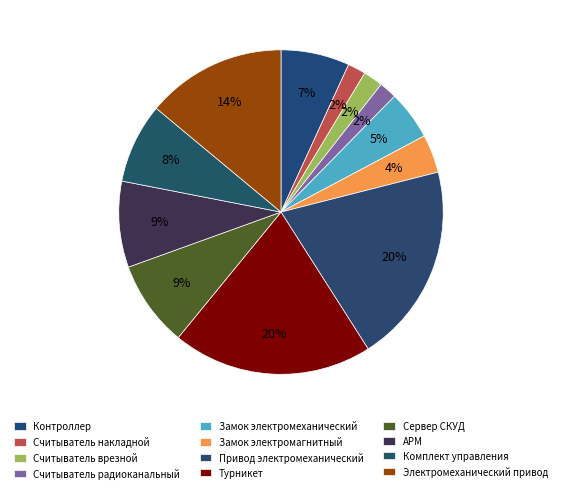

Rank the categories by value from lowest to highest.

Считыватель радиоканальный, Считыватель накладной, Считыватель врезной, Замок электромагнитный, Замок электромеханический, Контроллер, Комплект управления, Сервер СКУД, АРМ, Электромеханический привод, Привод электромеханический, Турникет